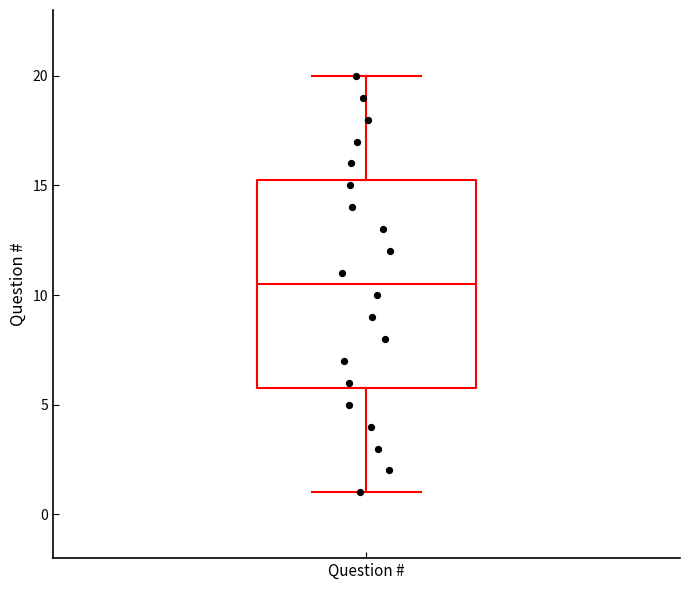

Where does the upper whisker of the box for Question # end on the y-axis? The values are not printed on the chart, so give them approximately, as read against the axis.

20.0